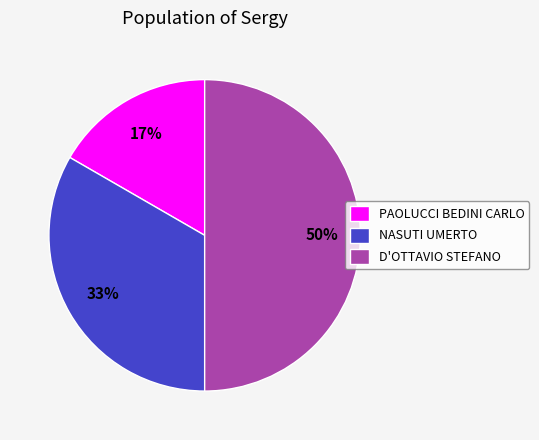

To the nearest percent, what is the average slice percentage?

33%